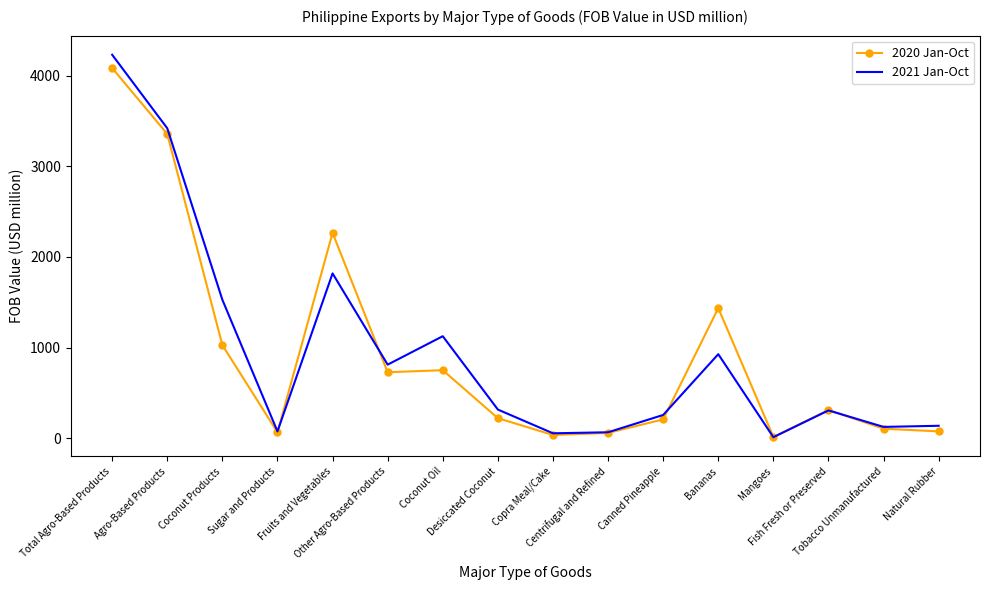

Which series has the largest range (max minus min)?

2021 Jan-Oct